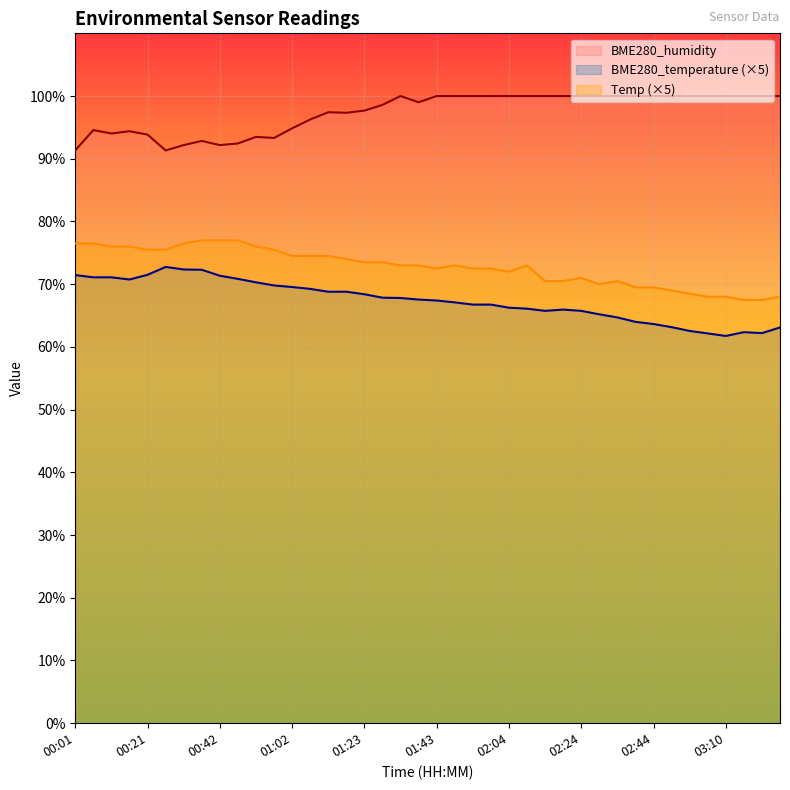

Reading left to right, list all the values displayed in this chart.

BME280_temperature: 71.4	71.1	71.1	70.8	71.5	72.8	72.4	72.3	71.3	70.8	70.3	69.8	69.5	69.2	68.8	68.8	68.4	67.8	67.8	67.5	67.4	67.1	66.8	66.8	66.2	66.1	65.8	66.0	65.8	65.2	64.7	64.0	63.7	63.2	62.5	62.1	61.8	62.4	62.2	63.1
BME280_humidity: 91.3	94.6	94.0	94.4	93.8	91.3	92.2	92.8	92.2	92.4	93.5	93.3	94.8	96.3	97.4	97.3	97.7	98.6	100.0	99.0	100.0	100.0	100.0	100.0	100.0	100.0	100.0	100.0	100.0	100.0	100.0	100.0	100.0	100.0	100.0	100.0	100.0	100.0	100.0	100.0
Temp: 76.5	76.5	76.0	76.0	75.5	75.5	76.5	77.0	77.0	77.0	76.0	75.5	74.5	74.5	74.5	74.0	73.5	73.5	73.0	73.0	72.5	73.0	72.5	72.5	72.0	73.0	70.5	70.5	71.0	70.0	70.5	69.5	69.5	69.0	68.5	68.0	68.0	67.5	67.5	68.0